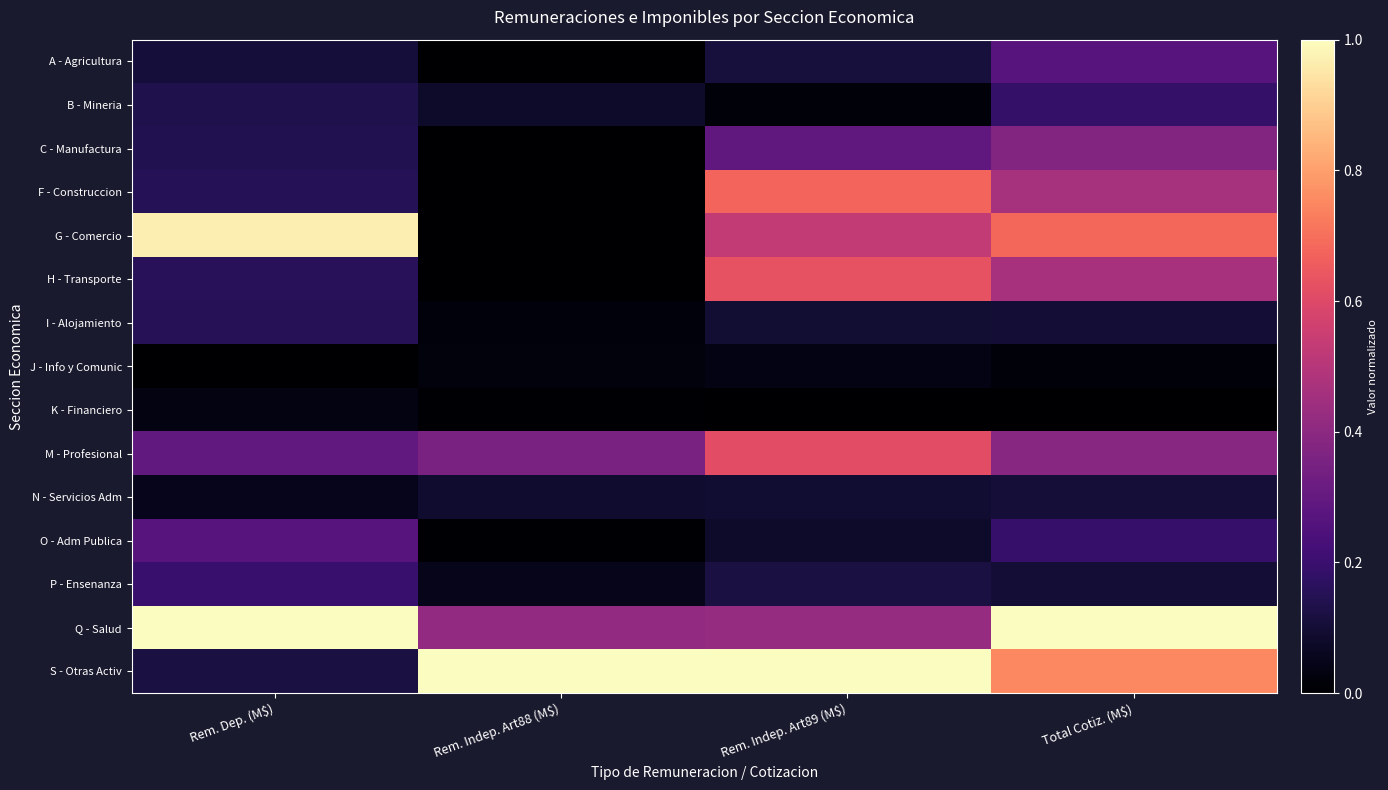

Between Rem. Indep. Art89 (M$) and Rem. Indep. Art88 (M$), which is larger?

Rem. Indep. Art89 (M$)